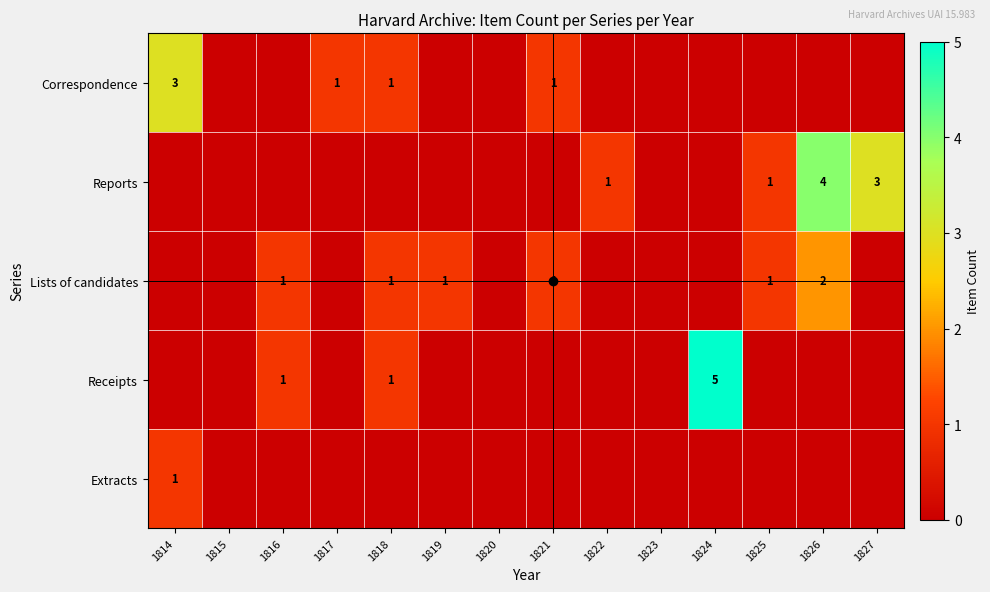

Which category has the highest value across all series?

1824